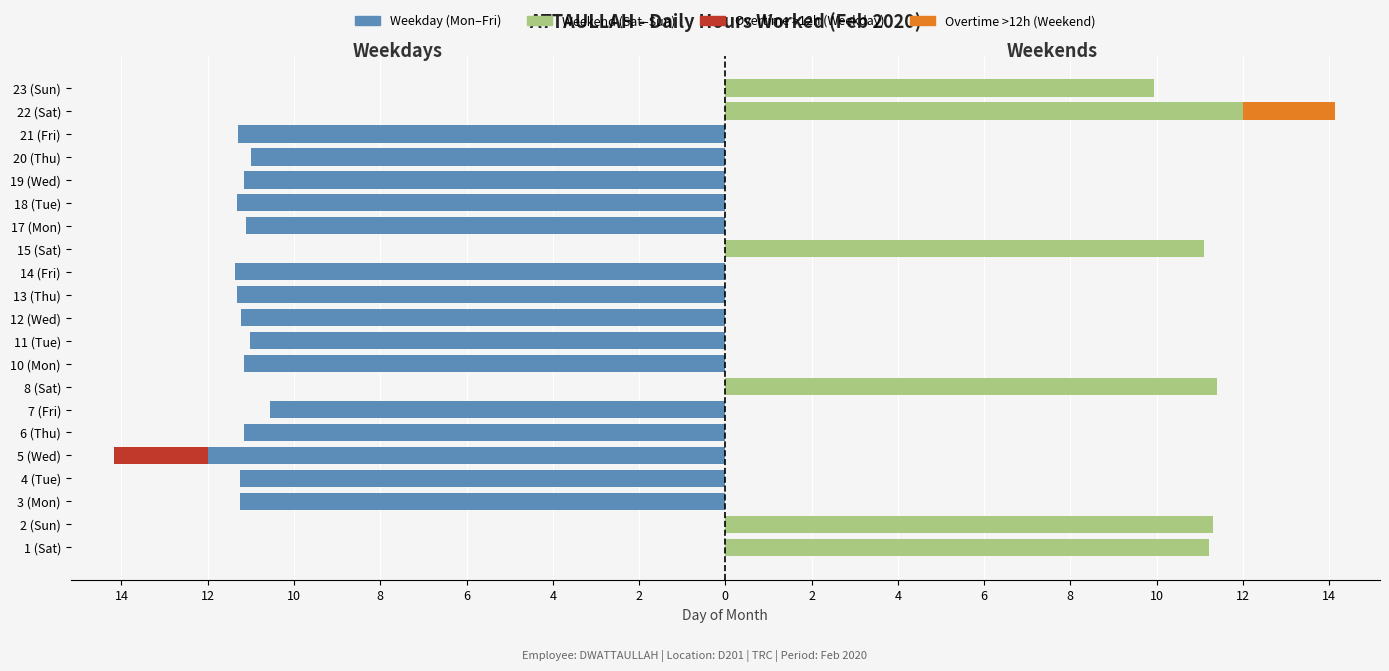

How many distinct data groups are displayed?

4